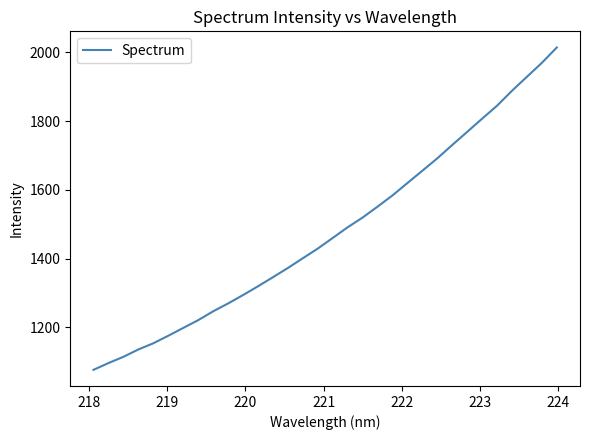

What is the difference between the maximum and minimum values?

937.9